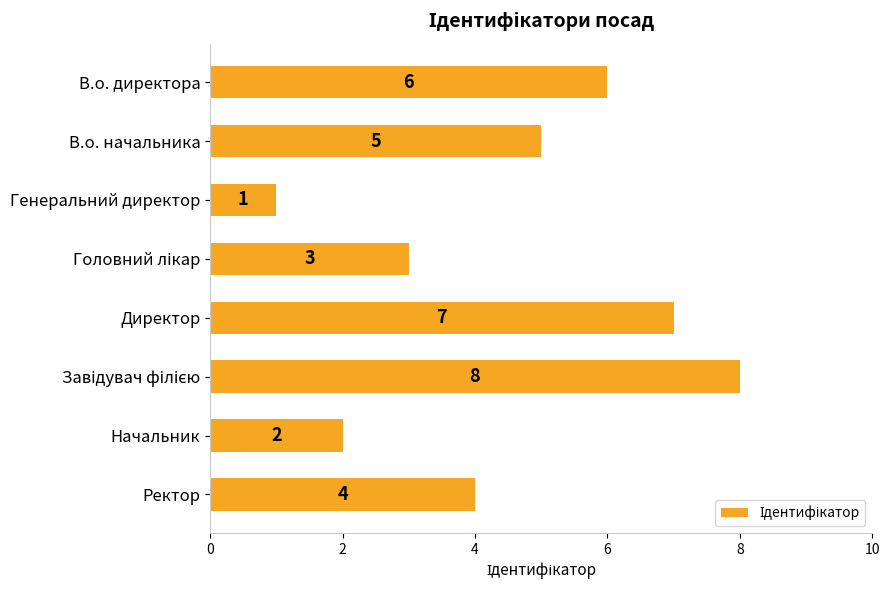

What is the difference between the second highest and second lowest values?

5